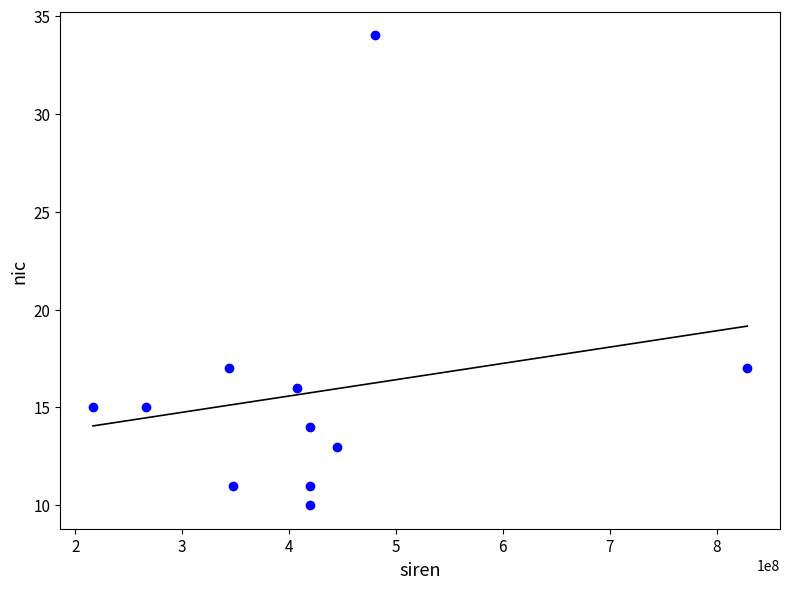

What is the range of Y values (max minus min)?

24